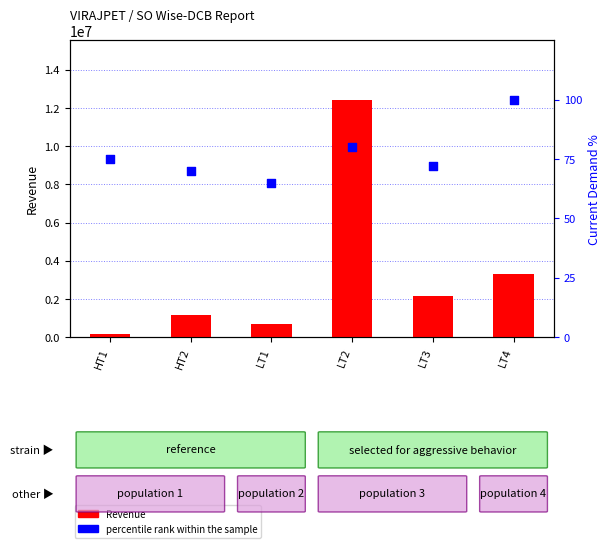

What is the total value across all series at LT3?

2139597.7